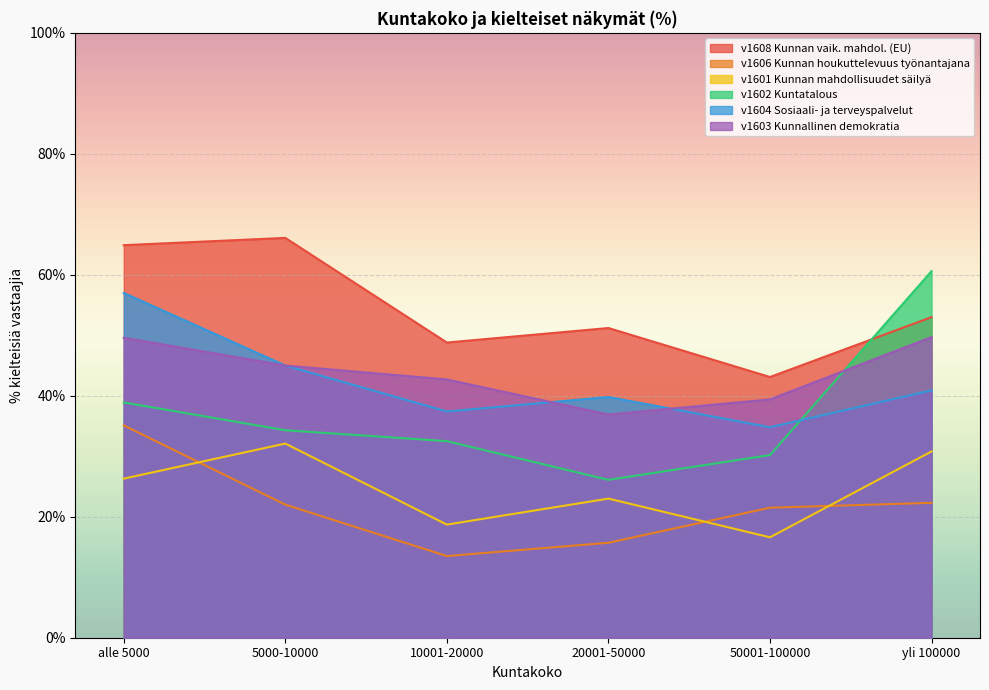

Where is the first local maximum for v1604?

20001-50000